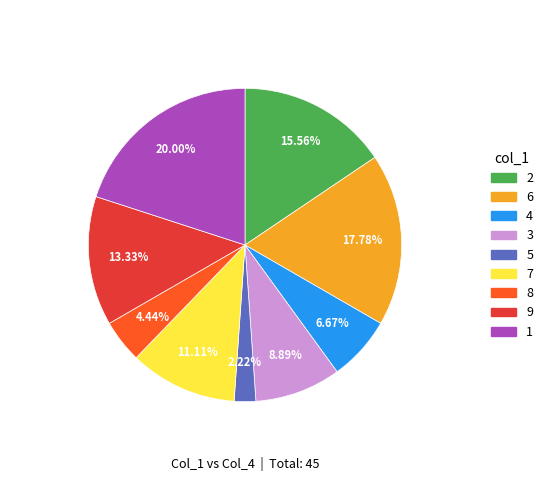

Approximately how many times larger is the value at 5 compared to 4?

0.3